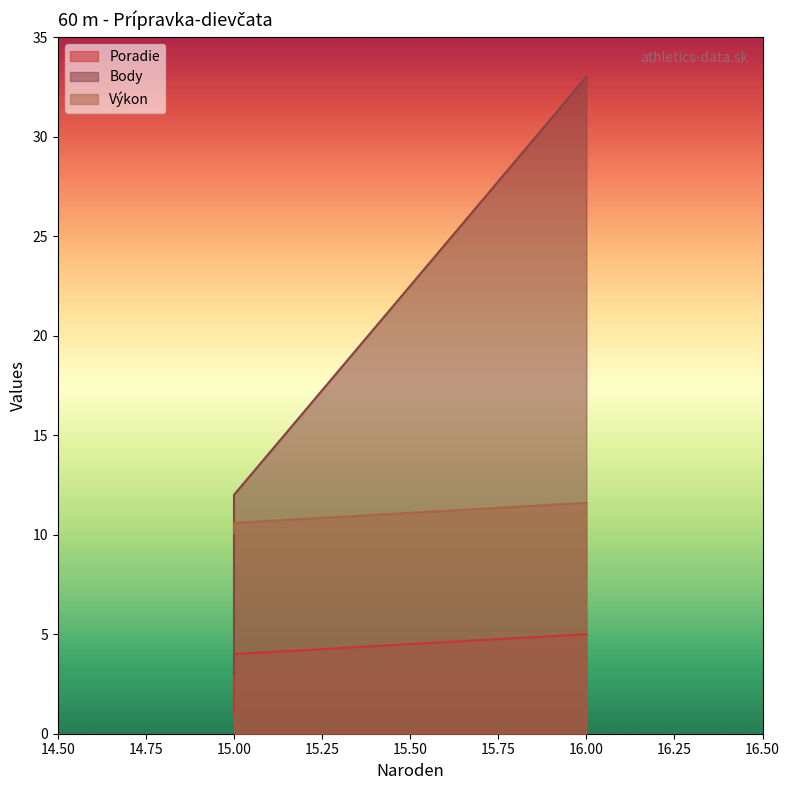

Count the number of data series in this chart.

3